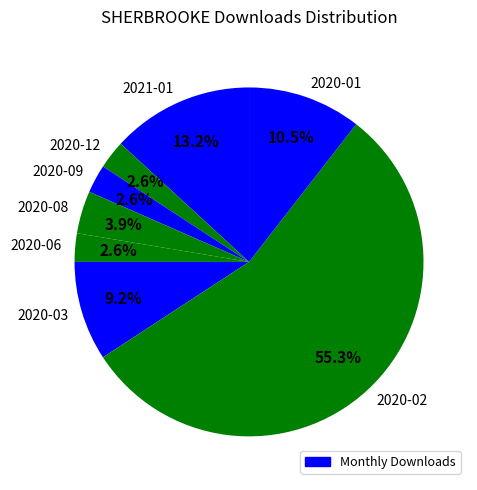

Which category has the biggest portion of the pie?

2020-02